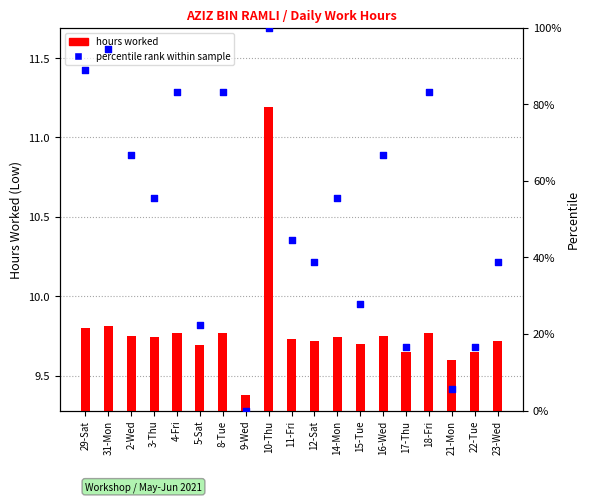

At how many categories does at least one series exceed 58?

8